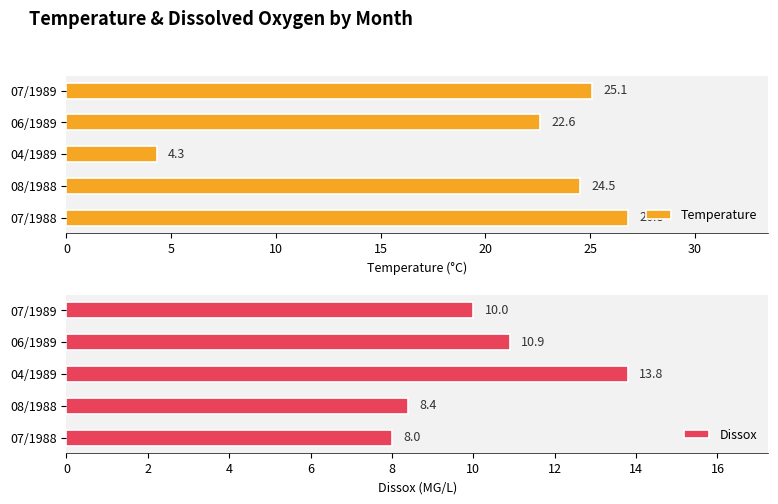

How many series are shown in this chart?

2